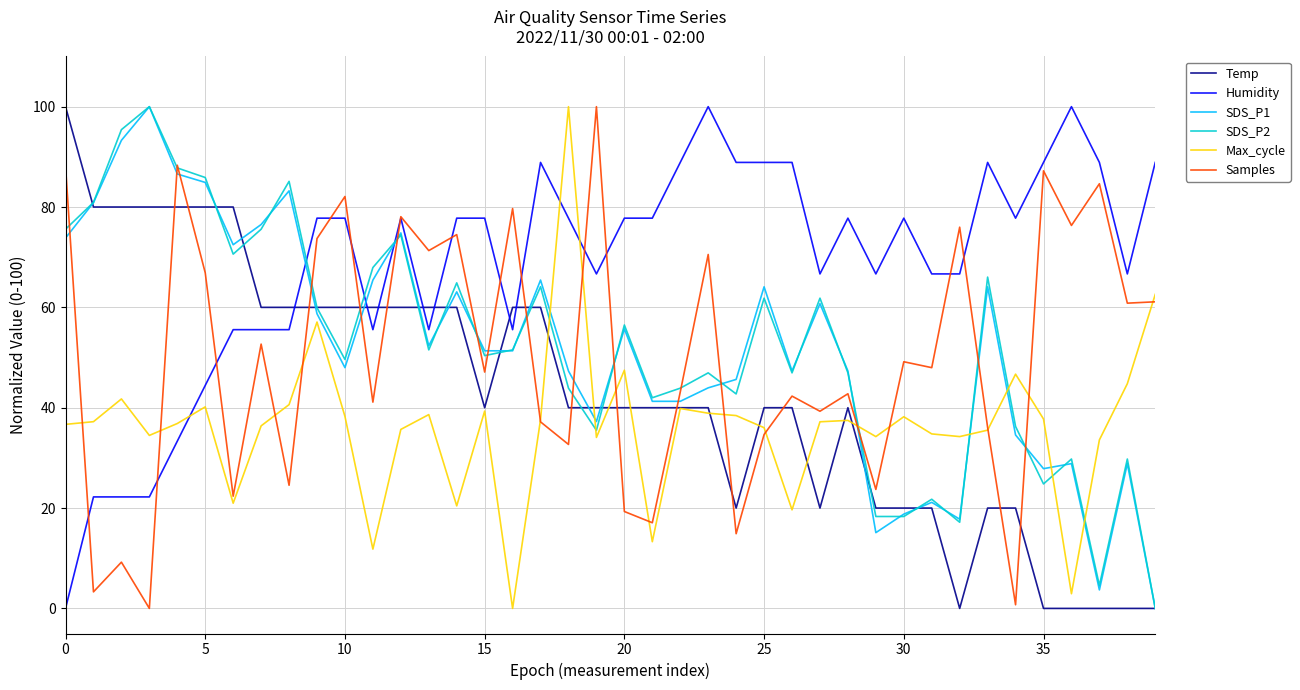

What is the maximum value shown in the chart?

100.0